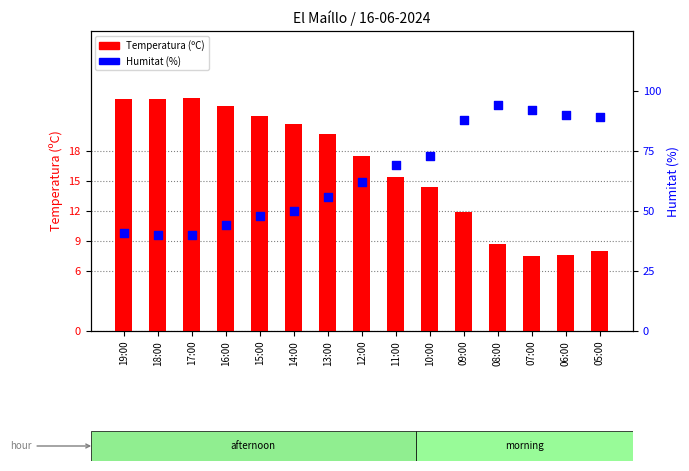

Is the value of Temperatura (ºC) at 09:00 greater than the value of Humitat (%) at 09:00?

No